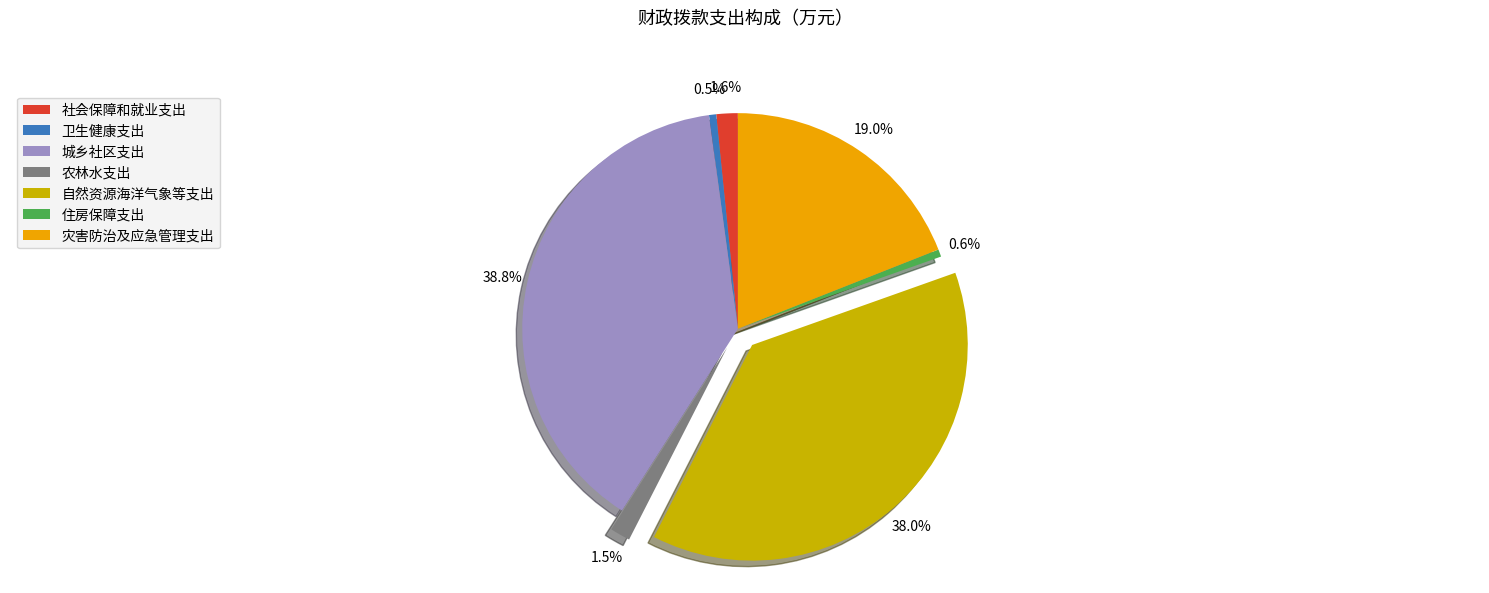

Approximately how many times larger is the value at 农林水支出 compared to 住房保障支出?

2.7